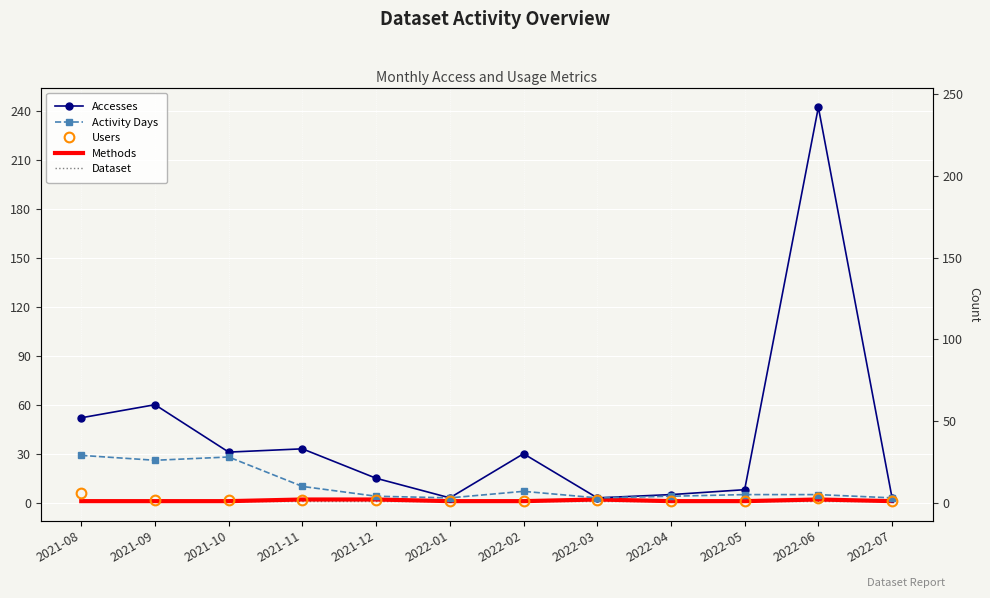

Reading left to right, extract all data points from this chart.

Accesses: 2021-08=52	2021-09=60	2021-10=31	2021-11=33	2021-12=15	2022-01=3	2022-02=30	2022-03=3	2022-04=5	2022-05=8	2022-06=242	2022-07=3
Activity Days: 2021-08=29	2021-09=26	2021-10=28	2021-11=10	2021-12=4	2022-01=3	2022-02=7	2022-03=3	2022-04=4	2022-05=5	2022-06=5	2022-07=3
Users: 2021-08=6	2021-09=2	2021-10=2	2021-11=2	2021-12=2	2022-01=1	2022-02=1	2022-03=2	2022-04=1	2022-05=1	2022-06=3	2022-07=1
Methods: 2021-08=1	2021-09=1	2021-10=1	2021-11=2	2021-12=2	2022-01=1	2022-02=1	2022-03=2	2022-04=1	2022-05=1	2022-06=2	2022-07=1
Dataset: 2021-08=1	2021-09=1	2021-10=1	2021-11=1	2021-12=1	2022-01=1	2022-02=1	2022-03=1	2022-04=1	2022-05=1	2022-06=1	2022-07=1